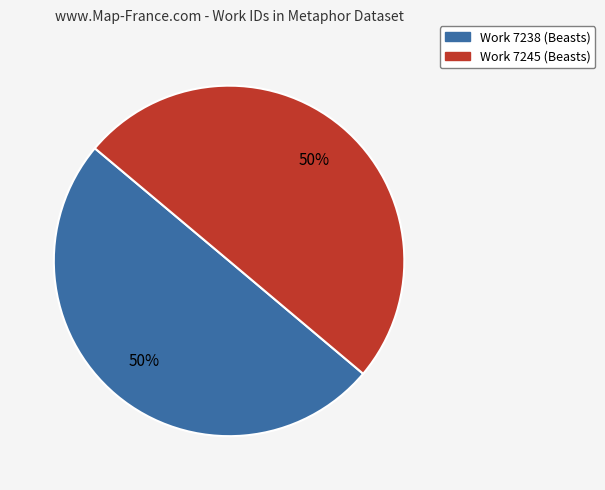

Do Work 7245 (Beasts) and Work 7238 (Beasts) together represent more than half of the pie?

Yes